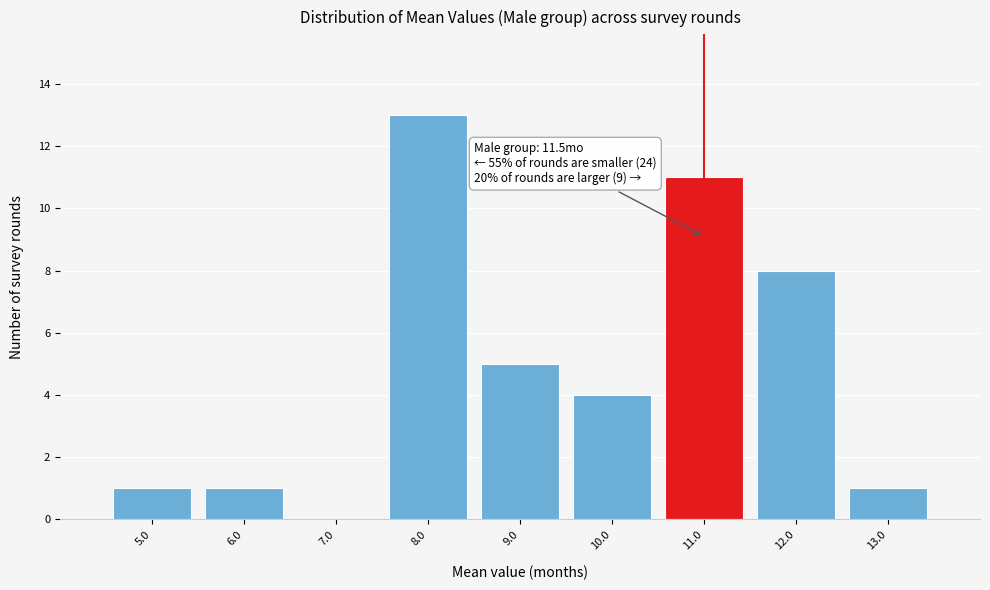

Reading left to right, extract all data points from this chart.

5.0=1	6.0=1	7.0=0	8.0=13	9.0=5	10.0=4	11.0=11	12.0=8	13.0=1